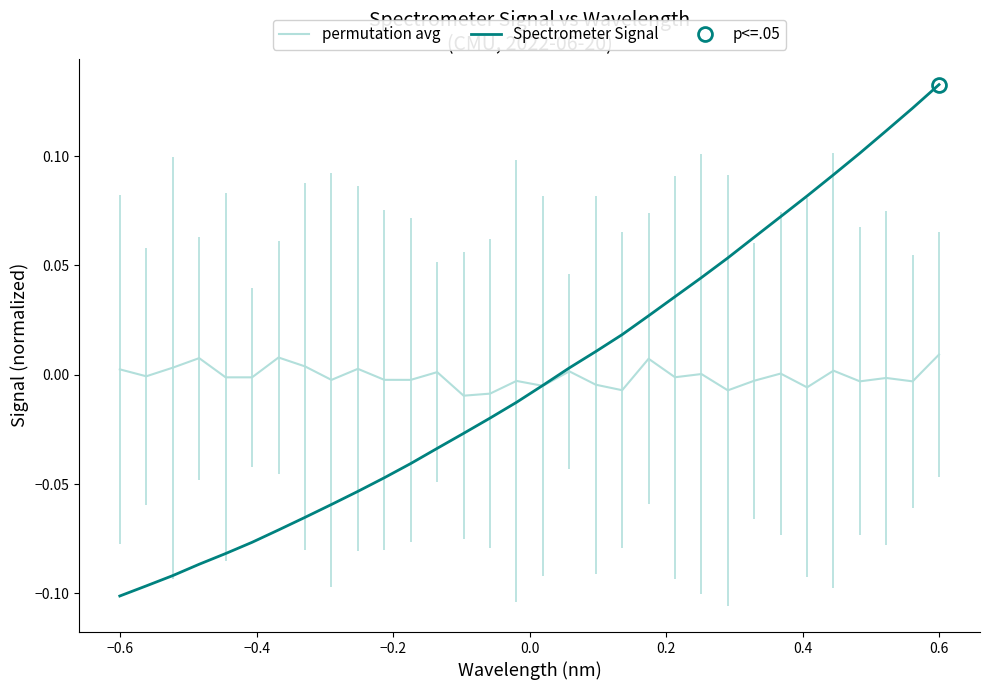

Rank the series by their maximum value, from highest to lowest.

Spectrometer Signal, permutation avg